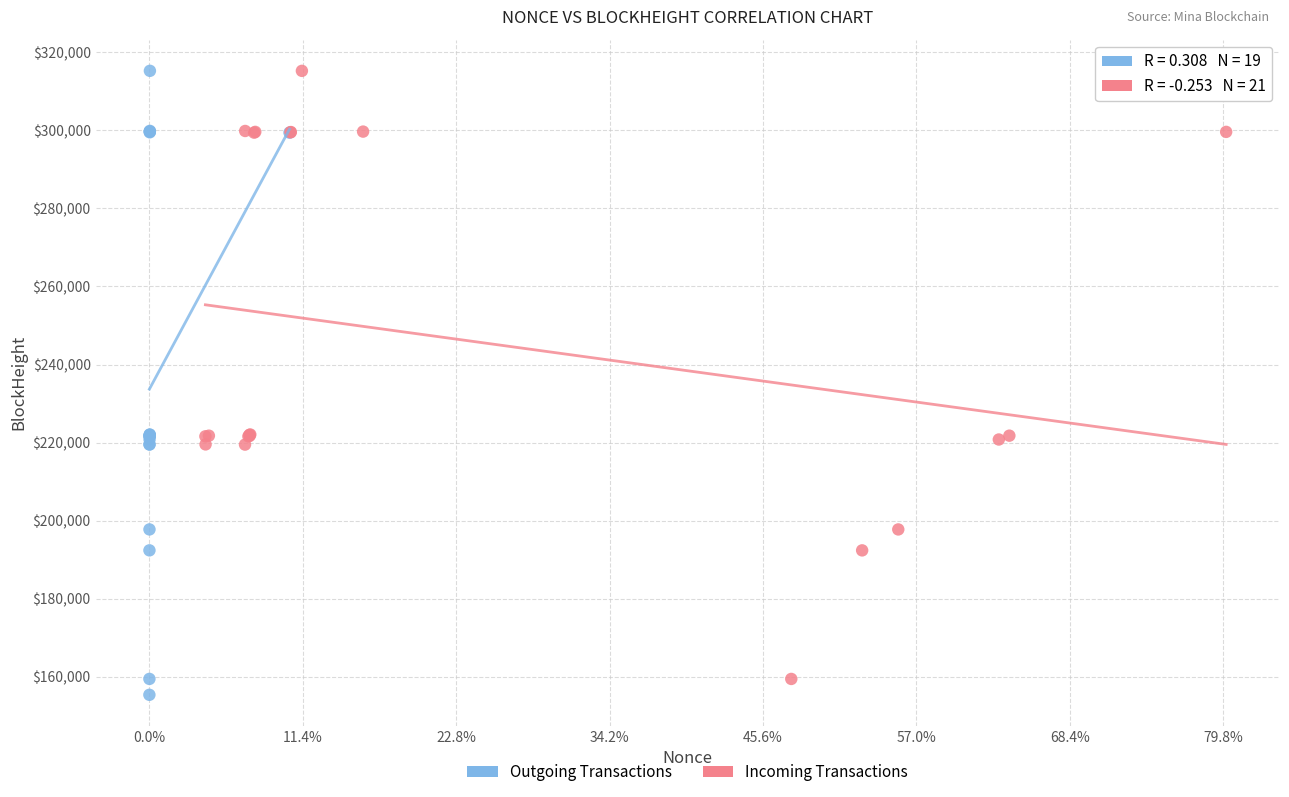

What are all the series names shown in the legend?

Outgoing Transactions, Incoming Transactions